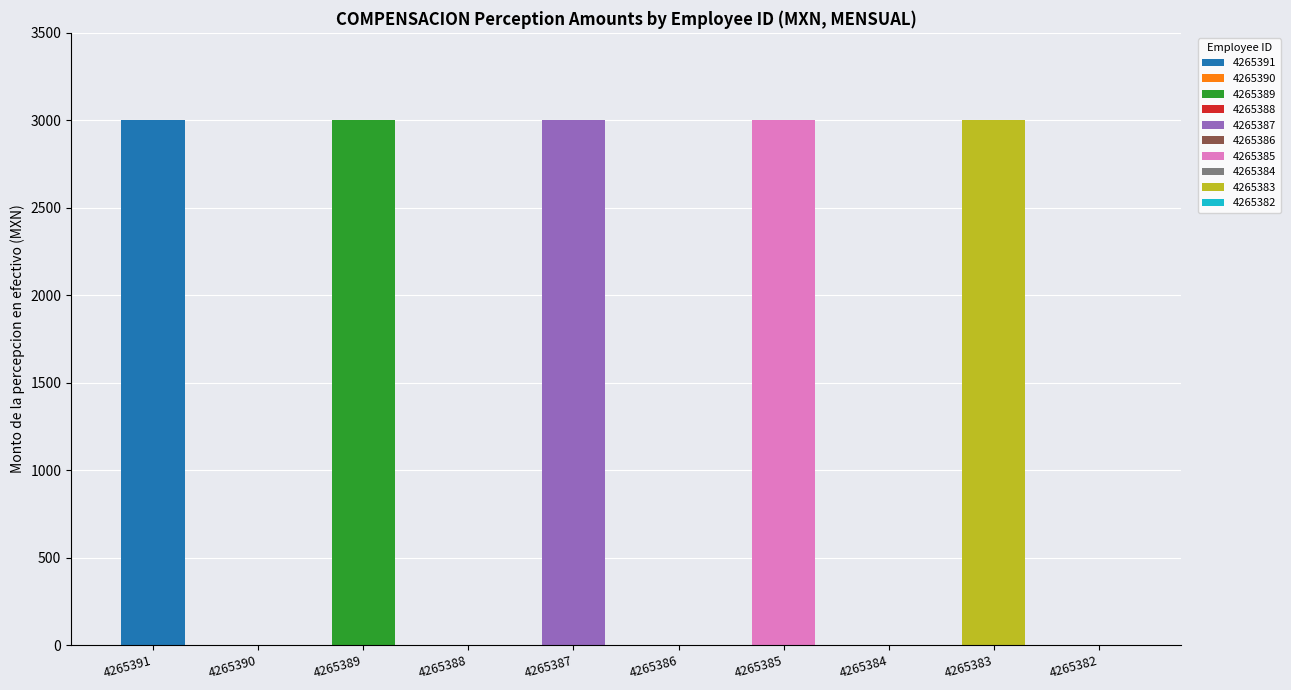

What is the average value of the Amount > 0 (3000 MXN) series?

3000